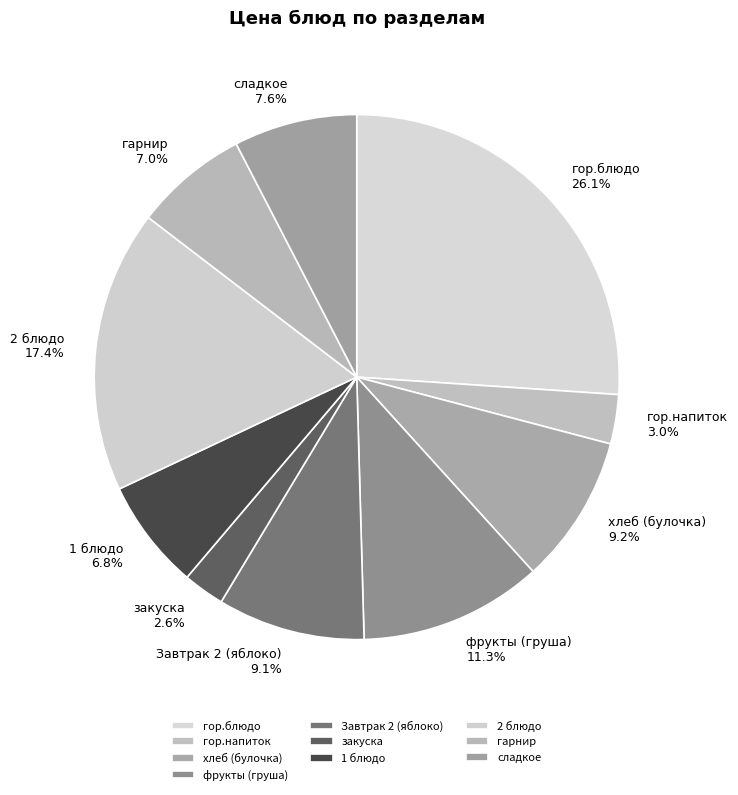

Is it true that 1 блюдо is 1% of the pie?

False